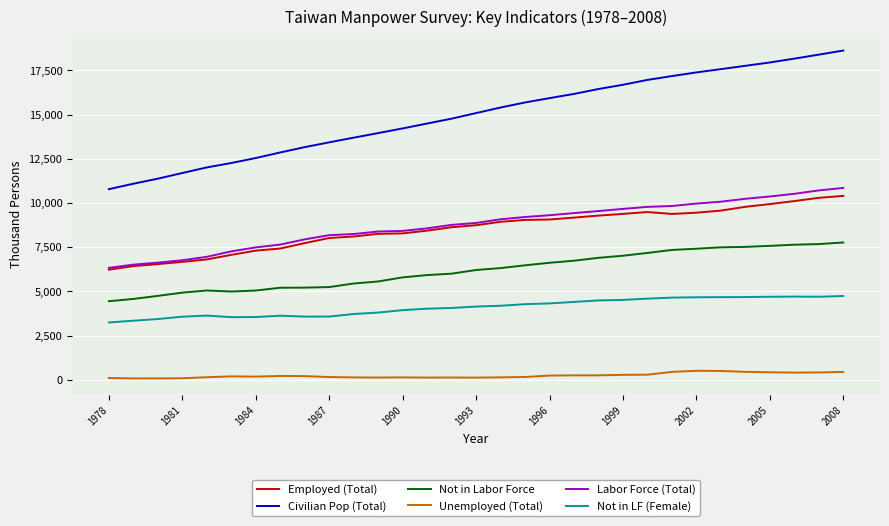

True or false: Employed (Total) and Not in Labor Force cross at least once.

False